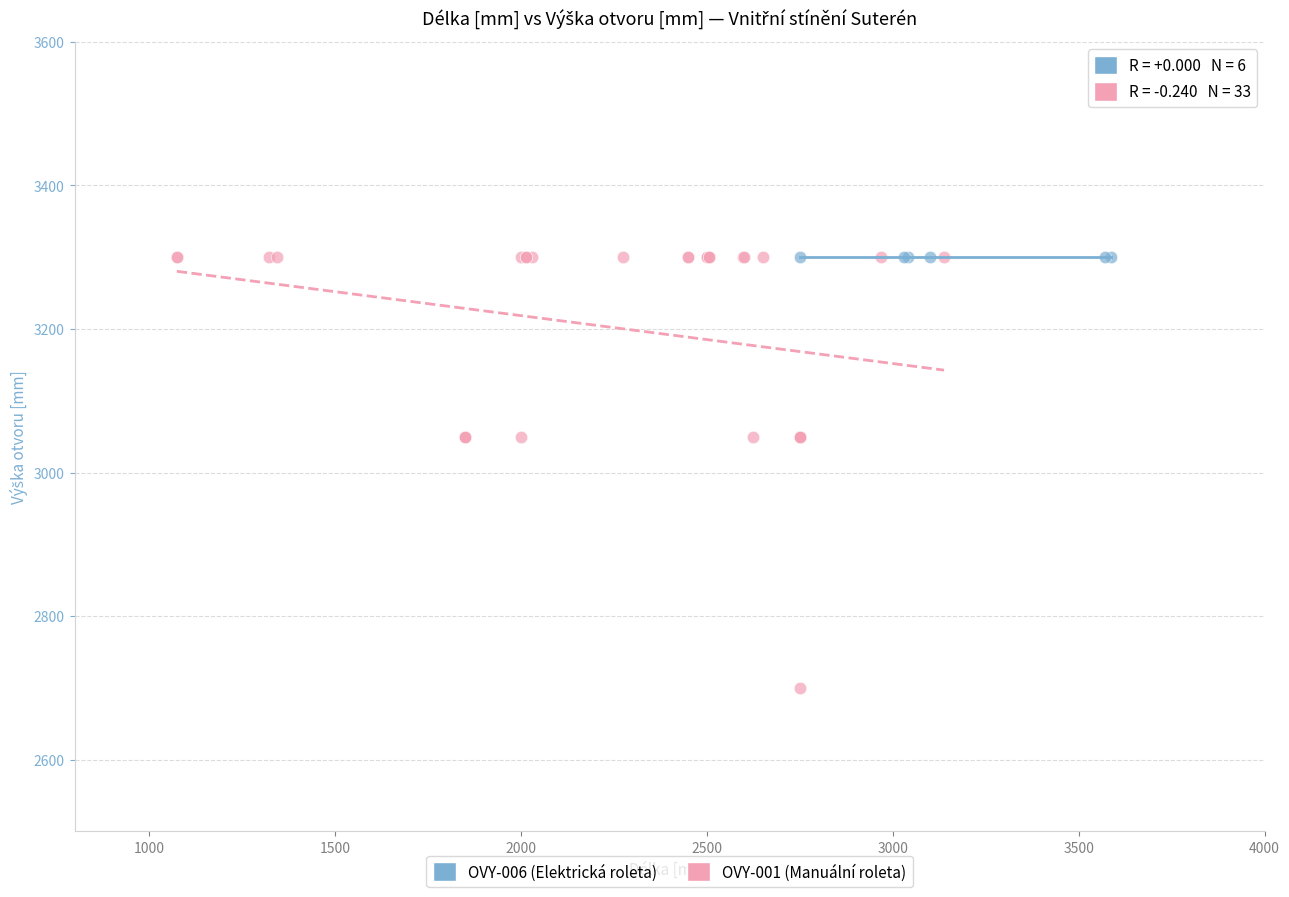

Which series contains the lowest Y value?

OVY-001 (Manuální roleta)